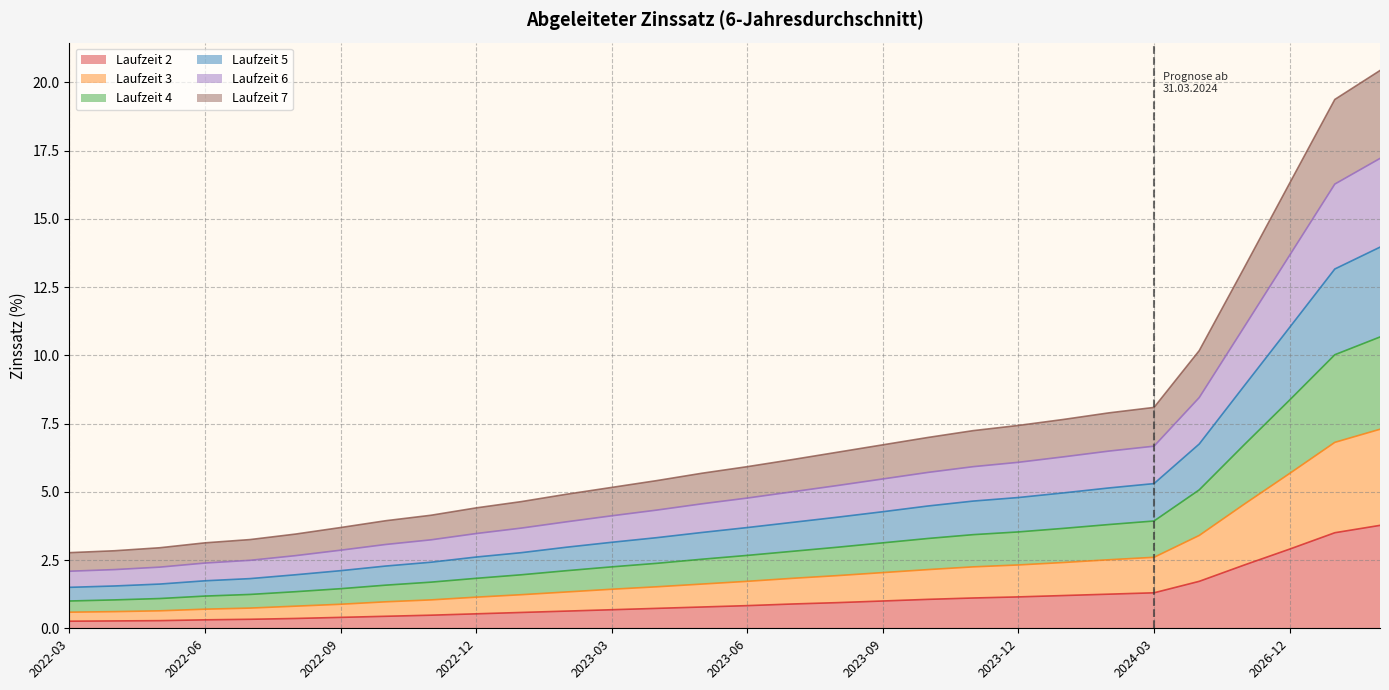

At which label does 5 reach its minimum?

2022-03